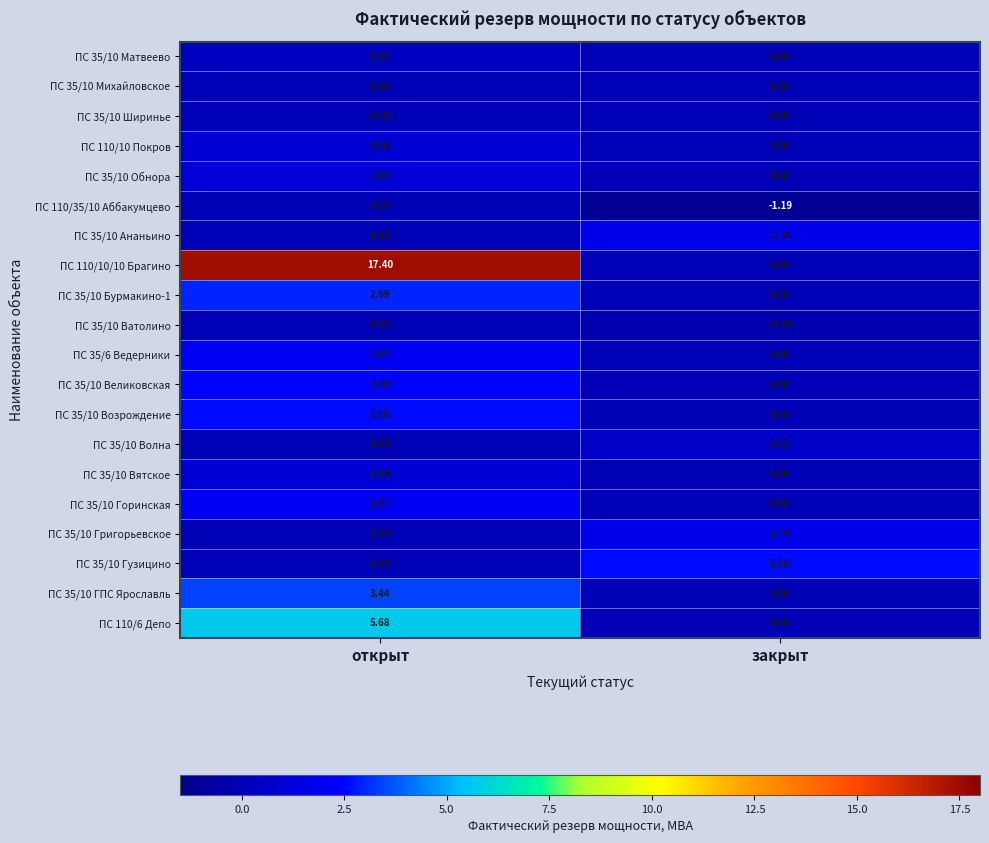

Count the number of data series in this chart.

20